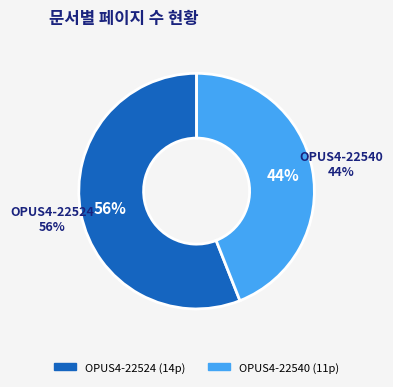

To the nearest percent, what is the combined percentage of OPUS4-22524 and OPUS4-22540?

100%